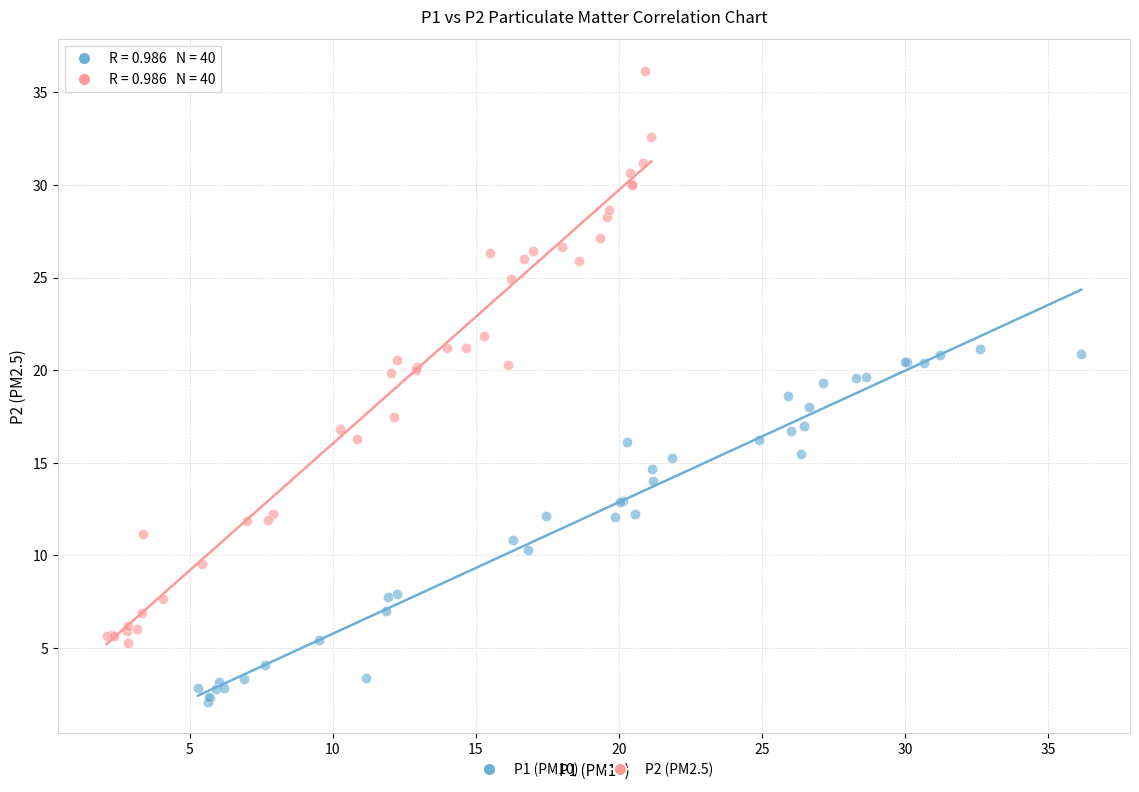

Which series has the largest Y range (max minus min)?

P2 (PM2.5)